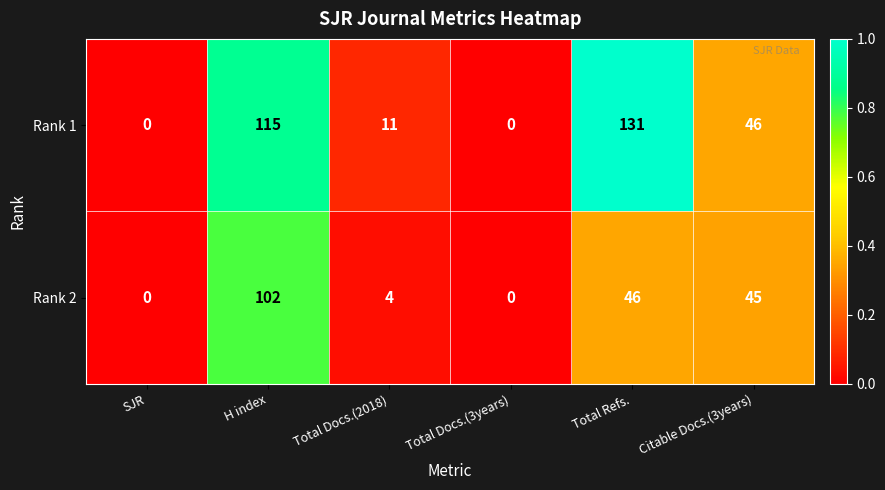

Which label corresponds to the largest value in the chart?

Total Refs.